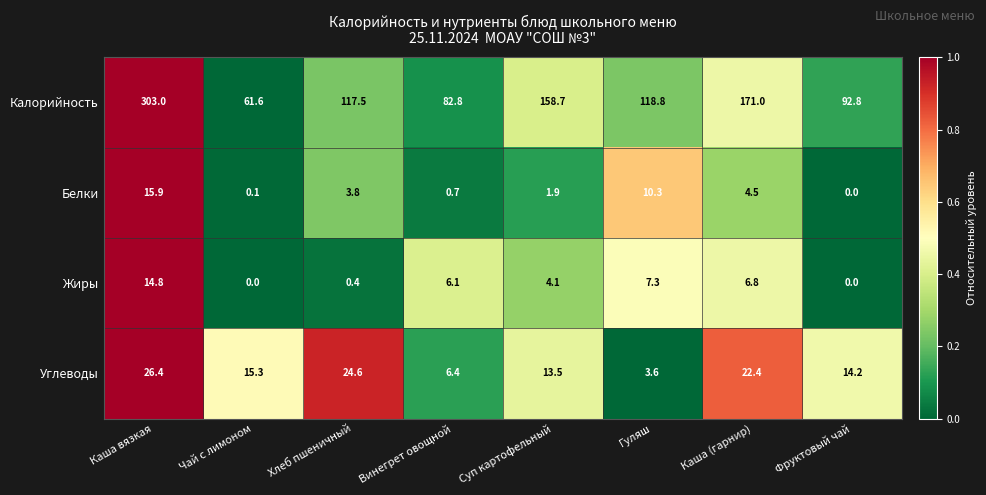

At which category is the sum across all series the highest?

Каша вязкая